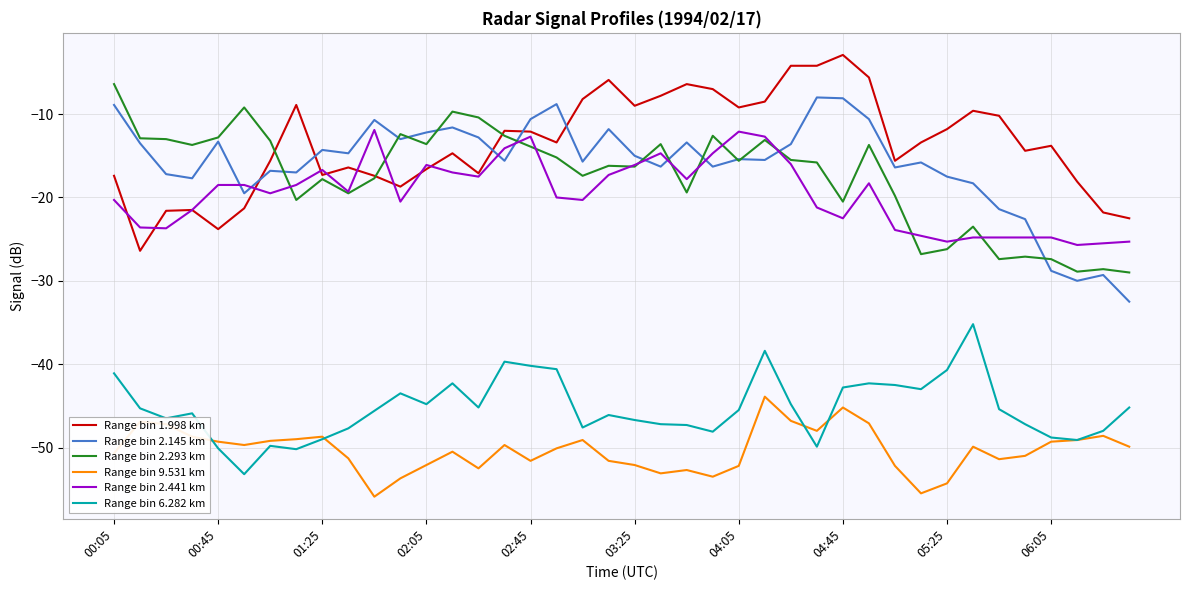

What is the minimum value shown in the chart?

-55.9